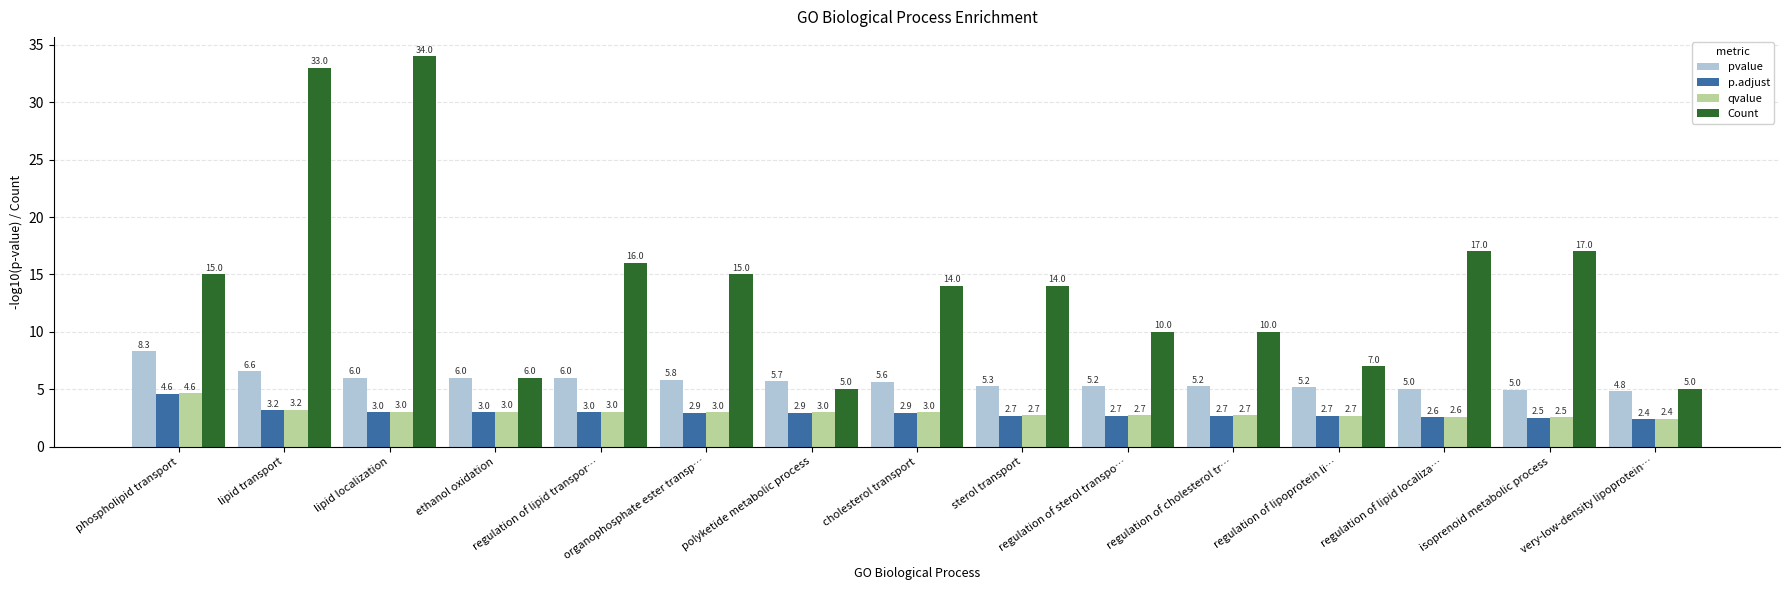

Is the value of pvalue at very-low-density lipoprotein… greater than the value of Count at organophosphate ester transp…?

No